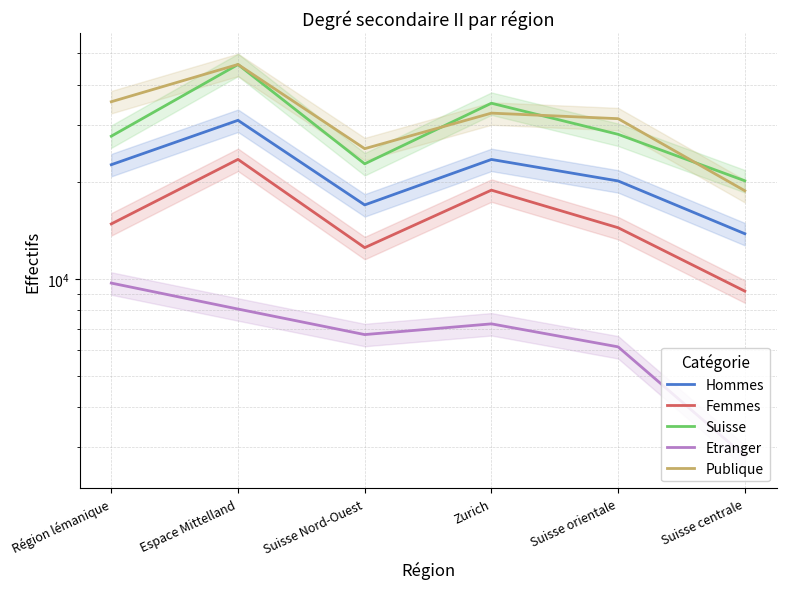

At which category is the sum across all series the highest?

Espace Mittelland